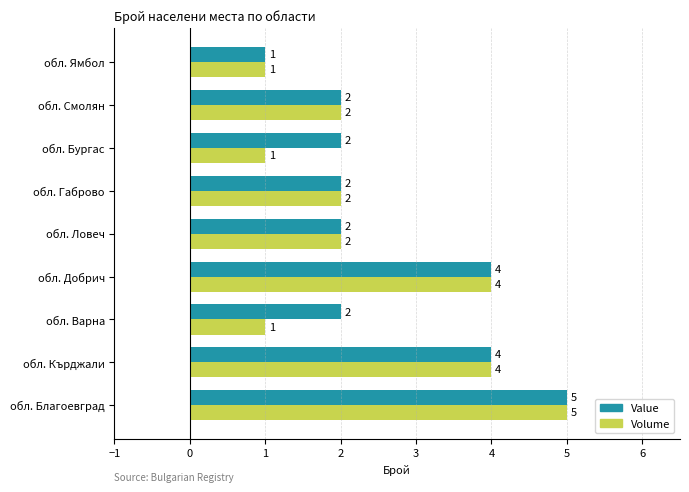

Is the value of Value at обл. Габрово greater than the value of Volume at обл. Кърджали?

No